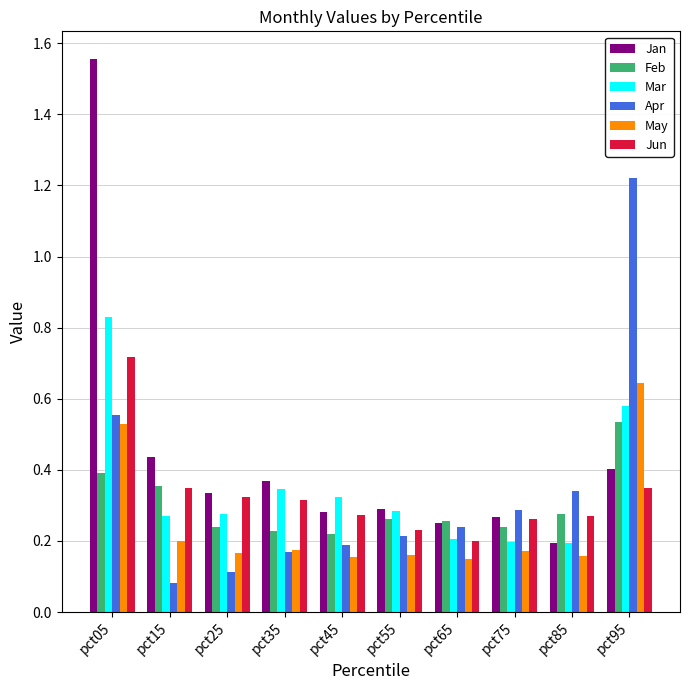

True or false: Jun has a value of 0.2 at pct35.

False